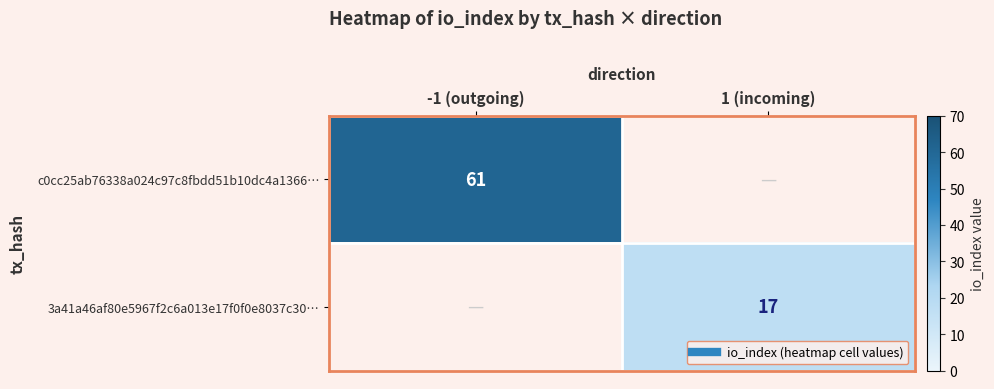

How many values in c0cc25ab76338a024c97c8fbdd51b10dc4a1366… are above zero?

1